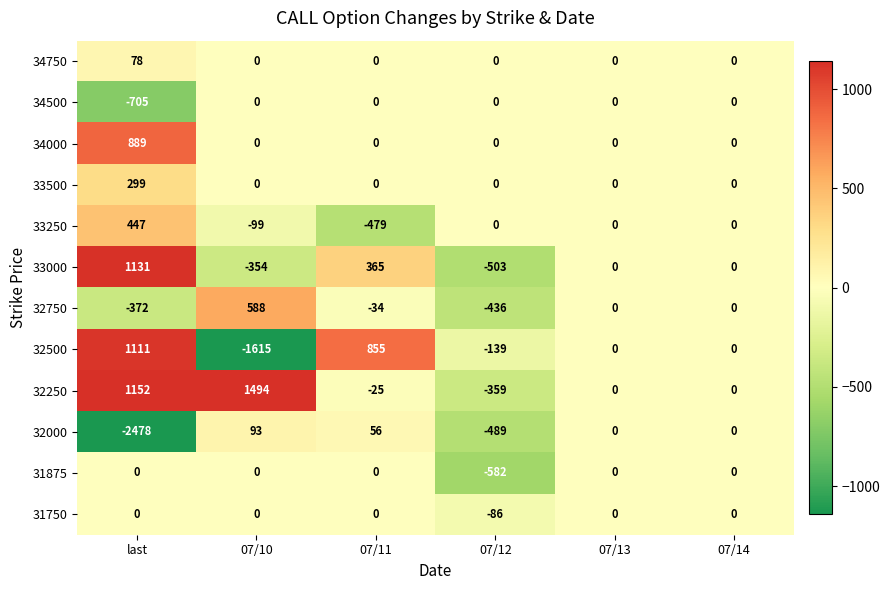

Is it true that 32000 equals 159 at 07/10?

False